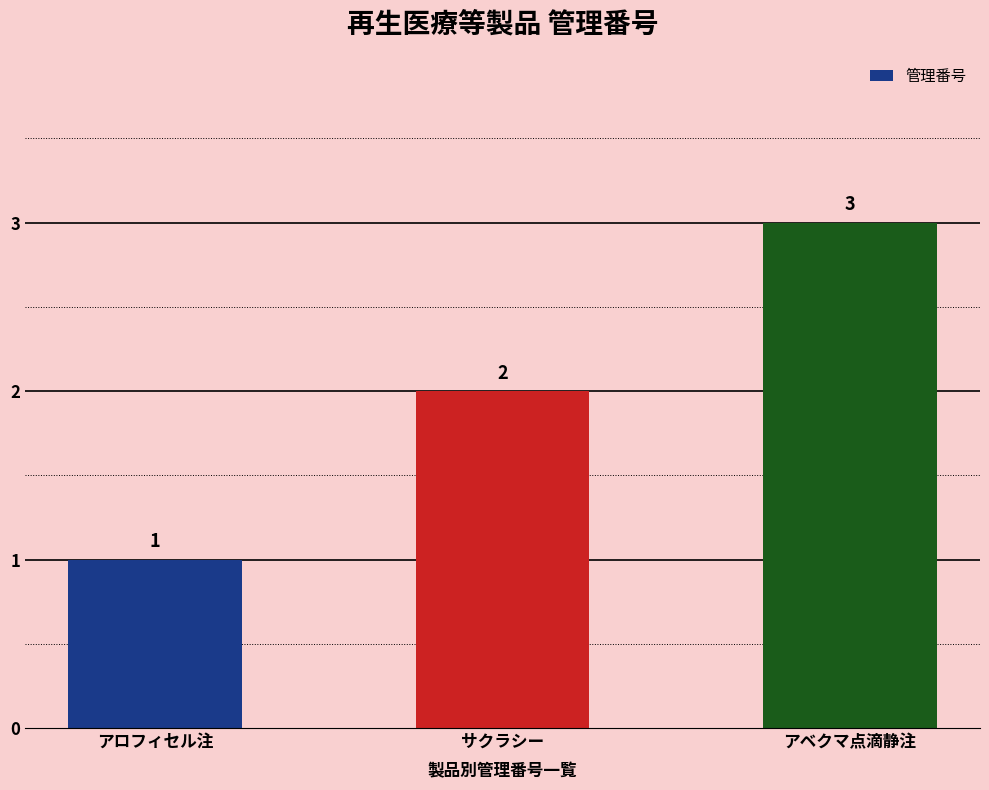

True or false: the data shows 2 at サクラシー.

True